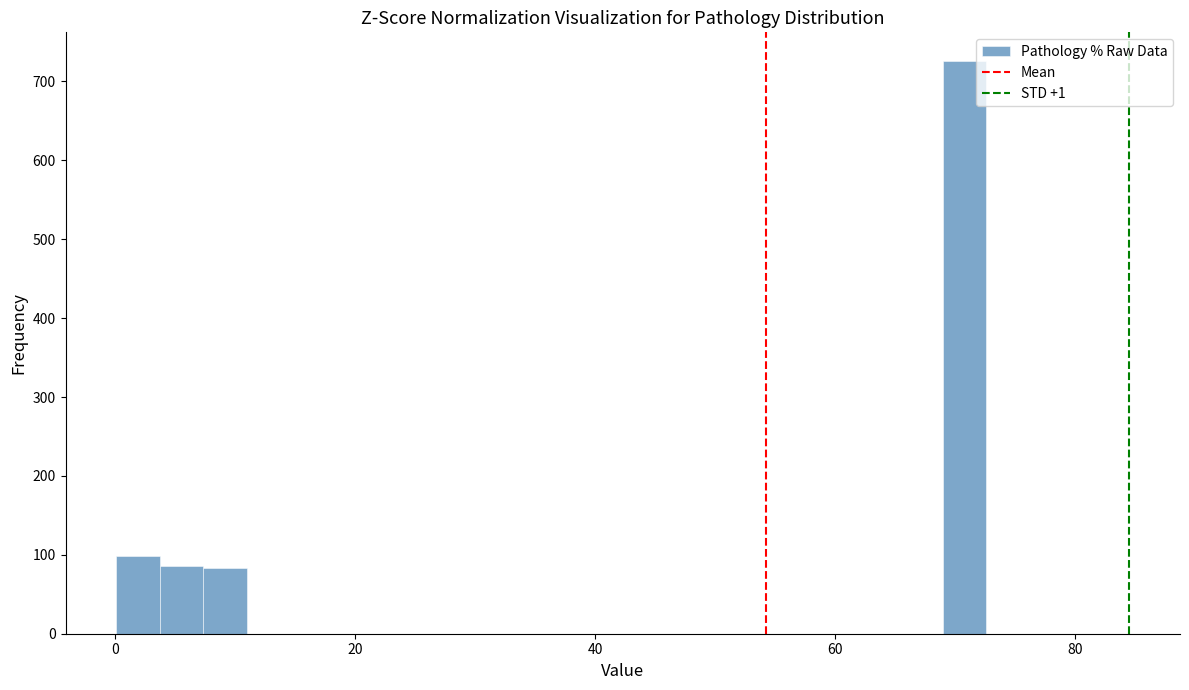

Read against the x-axis, roughly where is the centre of the tallest bar?

70